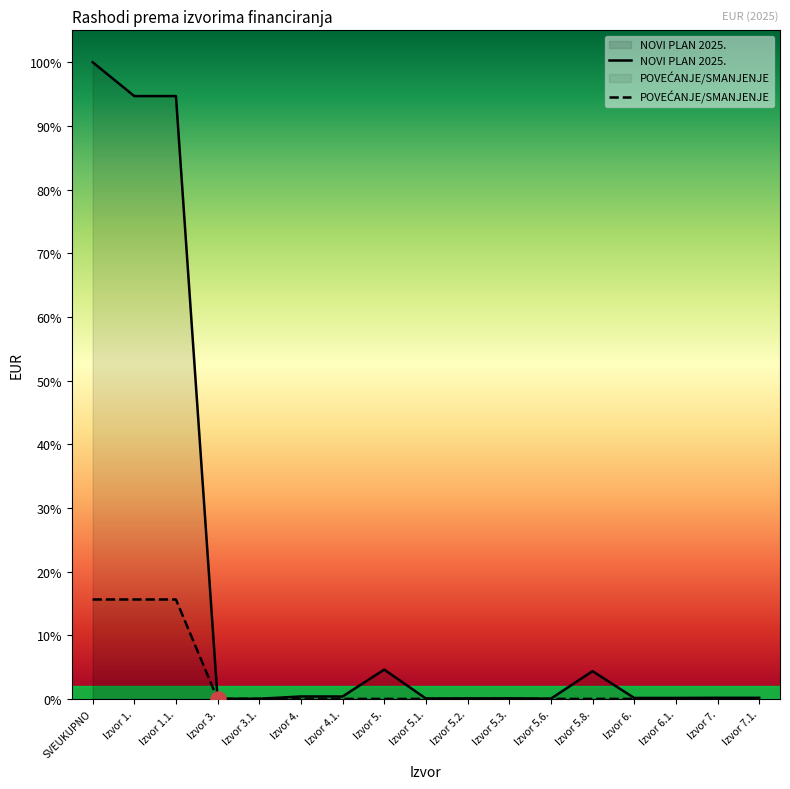

Is the value of NOVI PLAN 2025. at Izvor 7. greater than the value of POVEĆANJE/SMANJENJE at Izvor 5.2.?

Yes